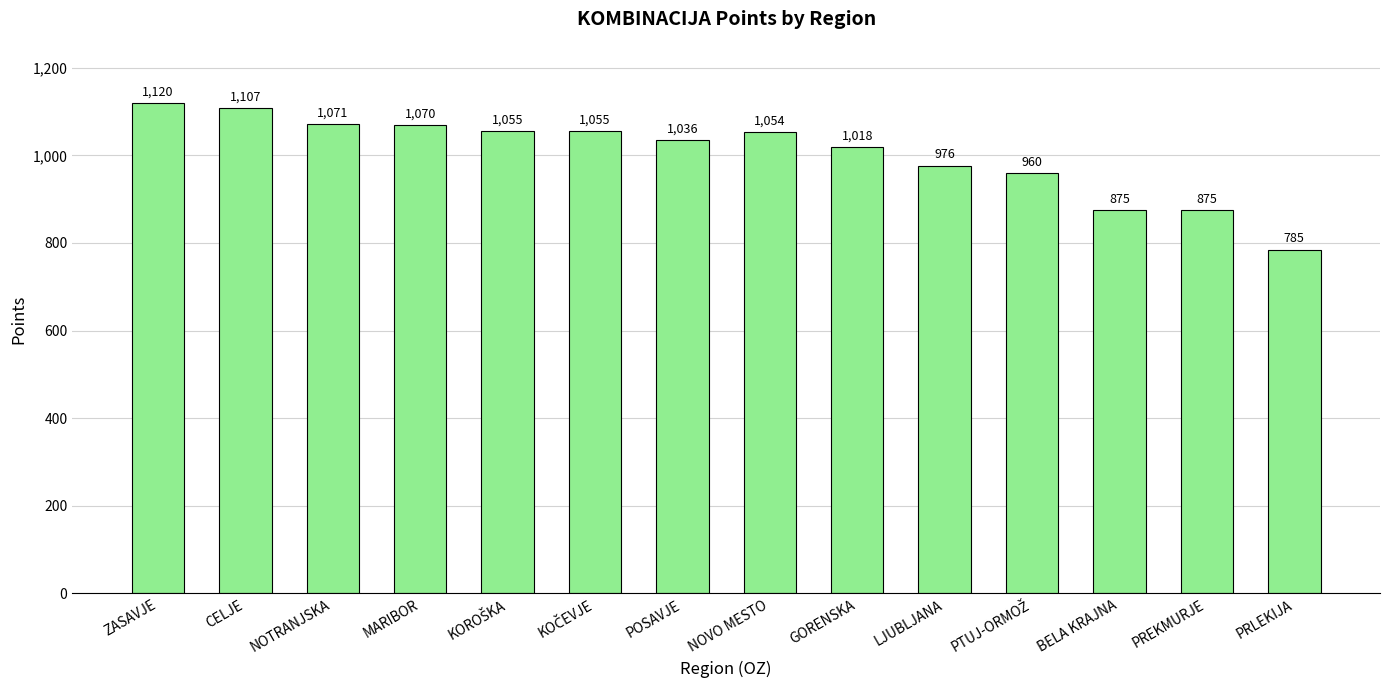

Are the bars grouped side by side (vs. stacked)?

No